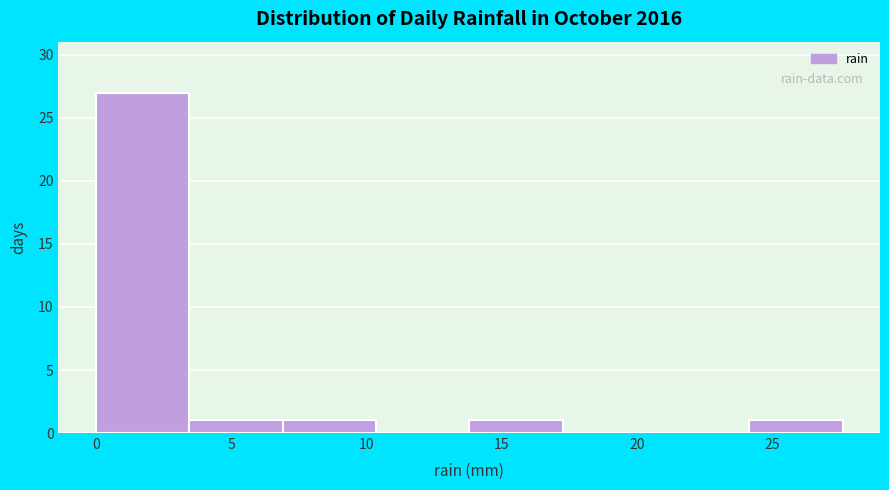

Reading left to right, list every bar in this chart as the range it spans on the x-axis followed by its height. Neither the bar edges nor the heights are printed on the chart, so give them approximately, as read against the axes.

0.00 to 3.45: 27
3.45 to 6.90: 1
6.90 to 10.35: 1
10.35 to 13.80: 0
13.80 to 17.25: 1
17.25 to 20.70: 0
20.70 to 24.15: 0
24.15 to 27.60: 1